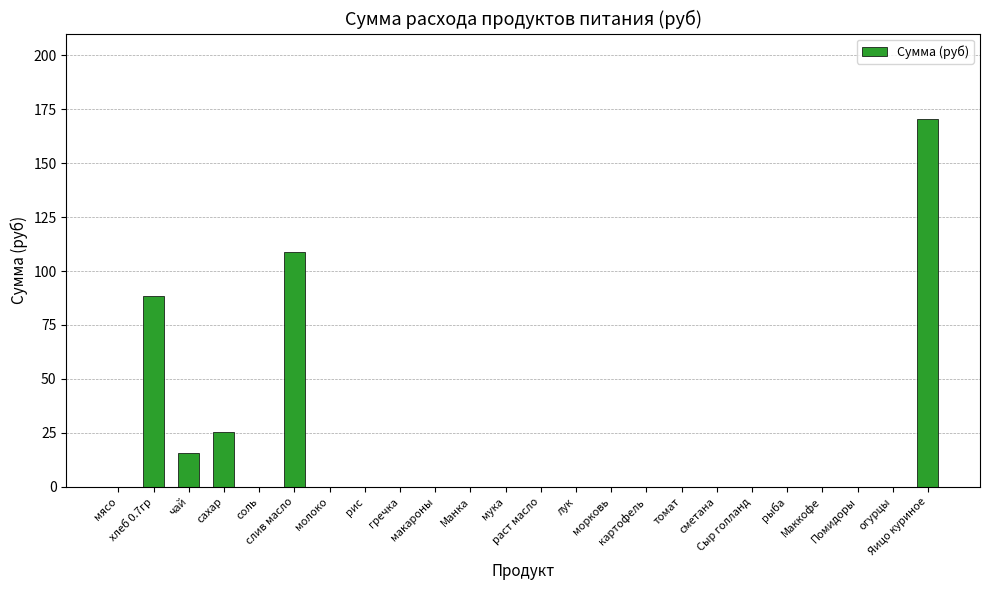

What is the greatest value displayed?

170.5